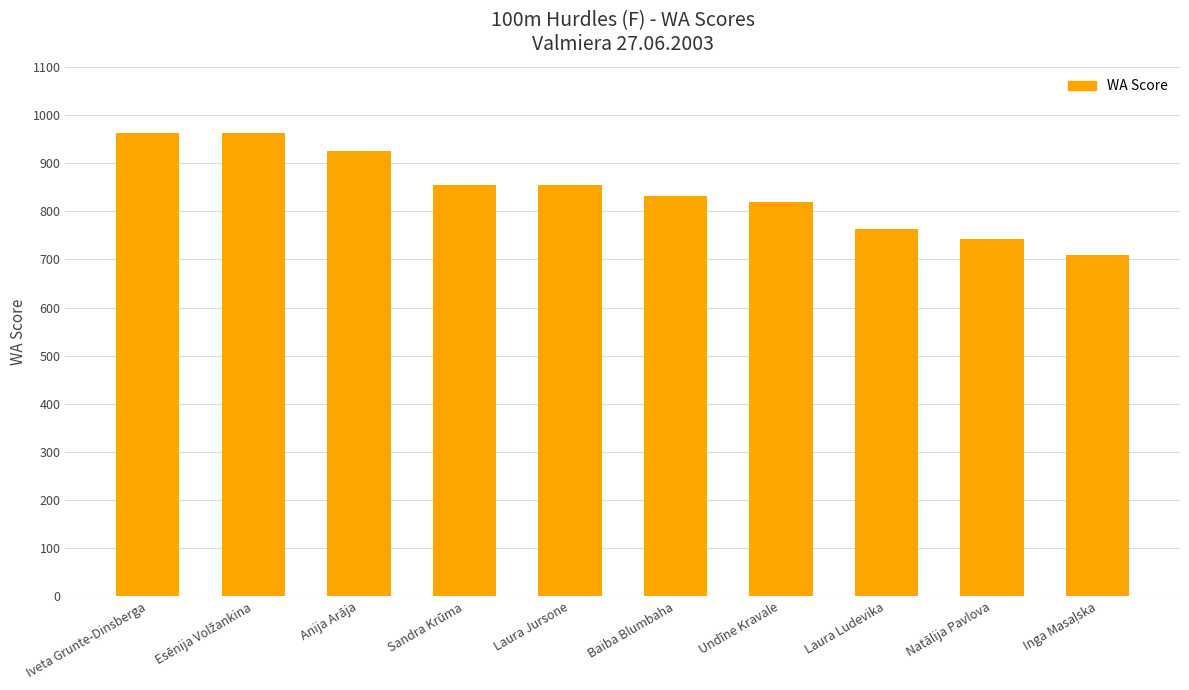

What is the change in value from Sandra Krūma to Laura Ludevika?

-91